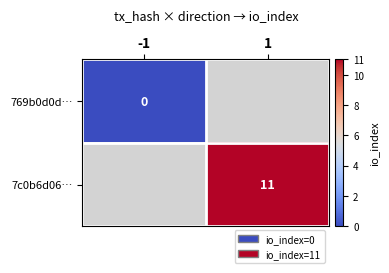

True or false: 7c0b6d06… has a value of 11 at 1.

True